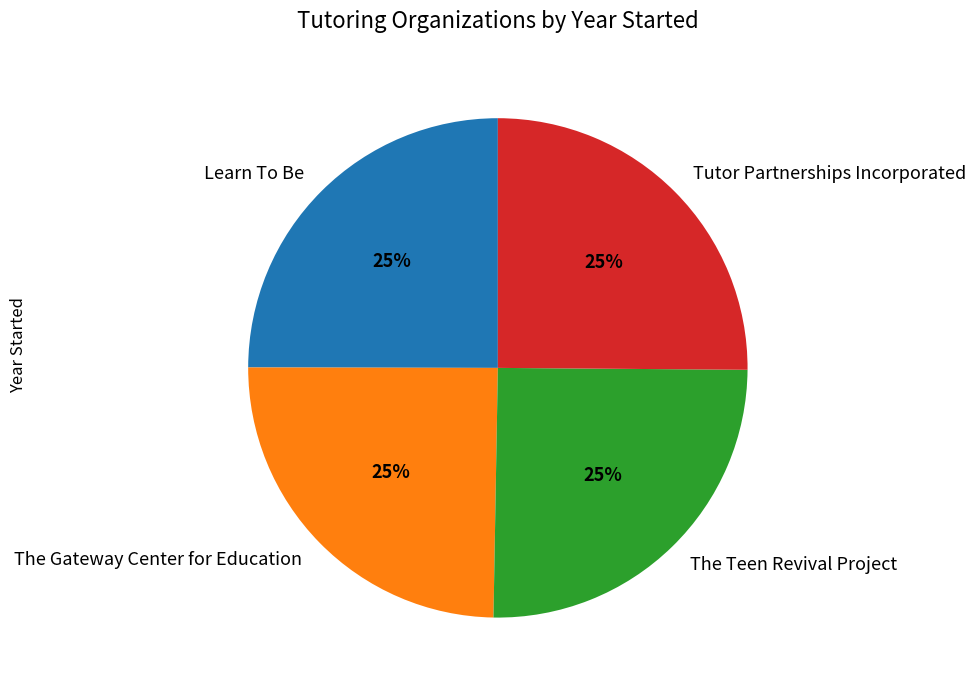

What is the ratio of the value at The Teen Revival Project to the value at Tutor Partnerships Incorporated?

1.0